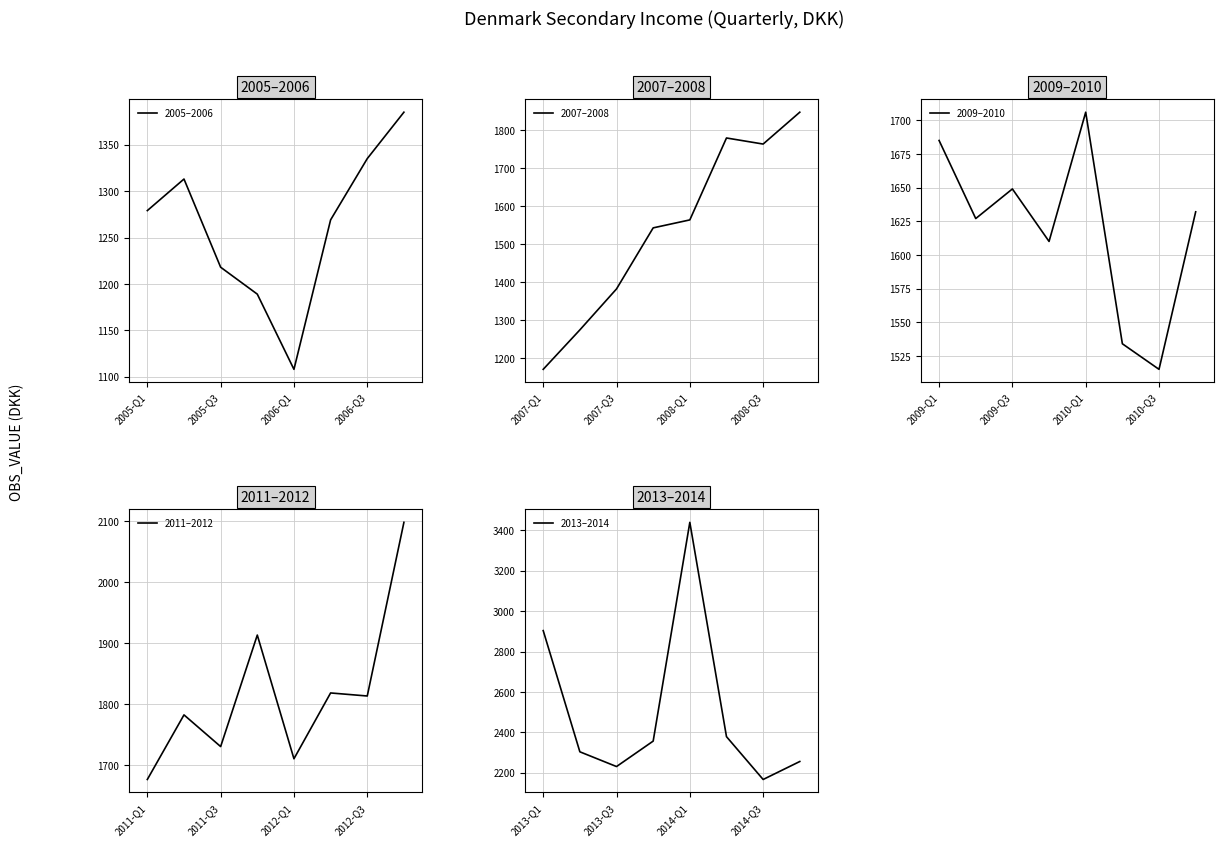

True or false: 2011–2012 and 2005–2006 cross at least once.

False